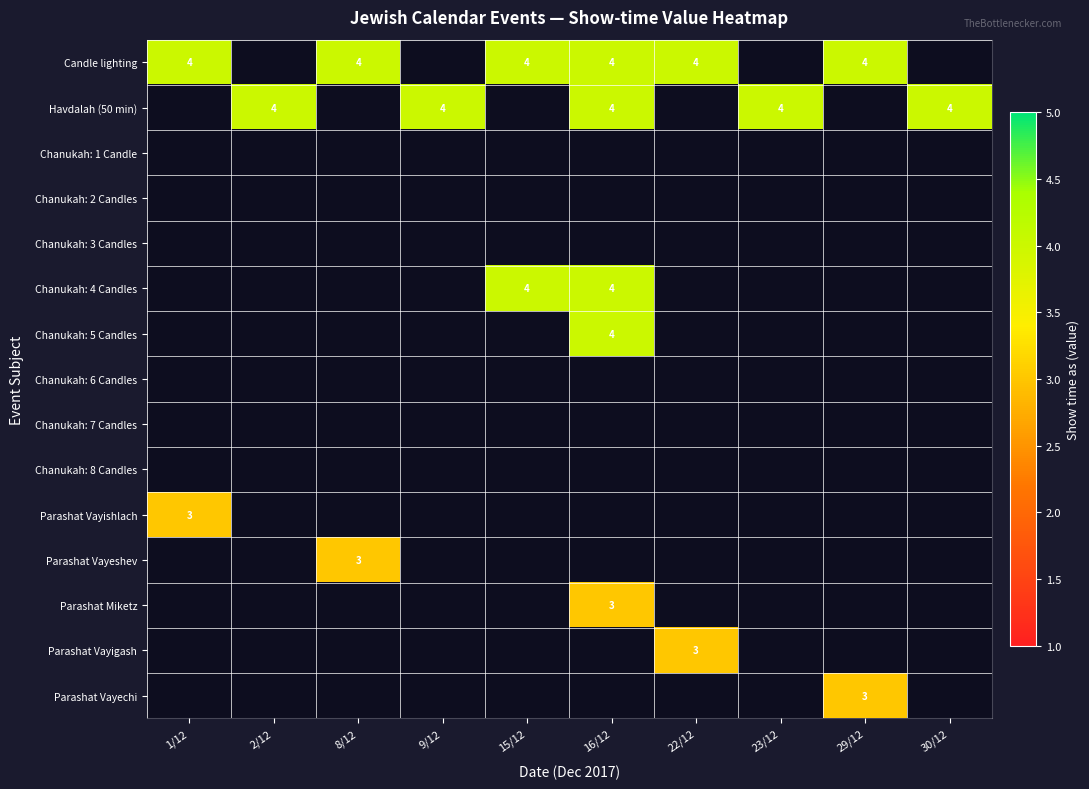

The Candle lighting series shows 4 at 16/12. True or false?

True